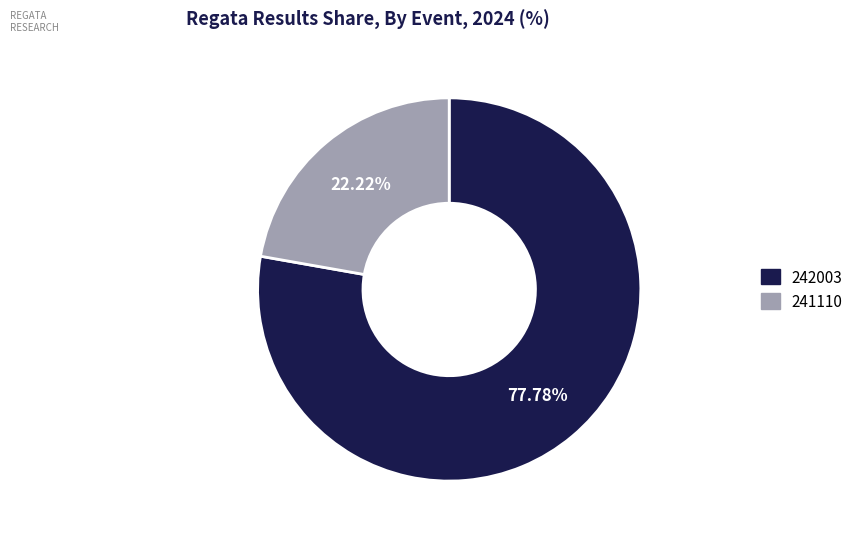

To the nearest percent, what portion does 242003 represent?

78%